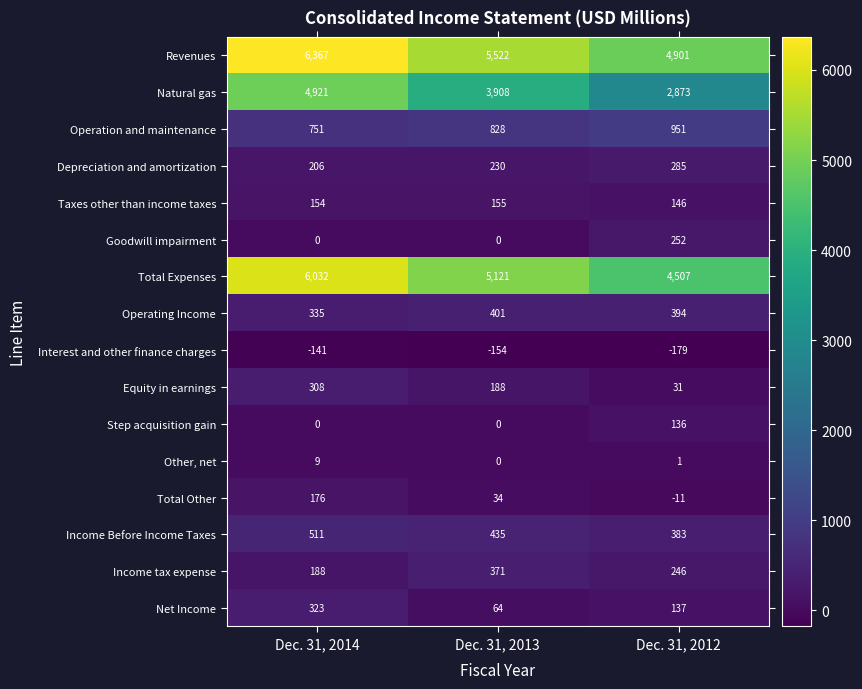

Is it true that Income tax expense equals 246 at Dec. 31, 2012?

True